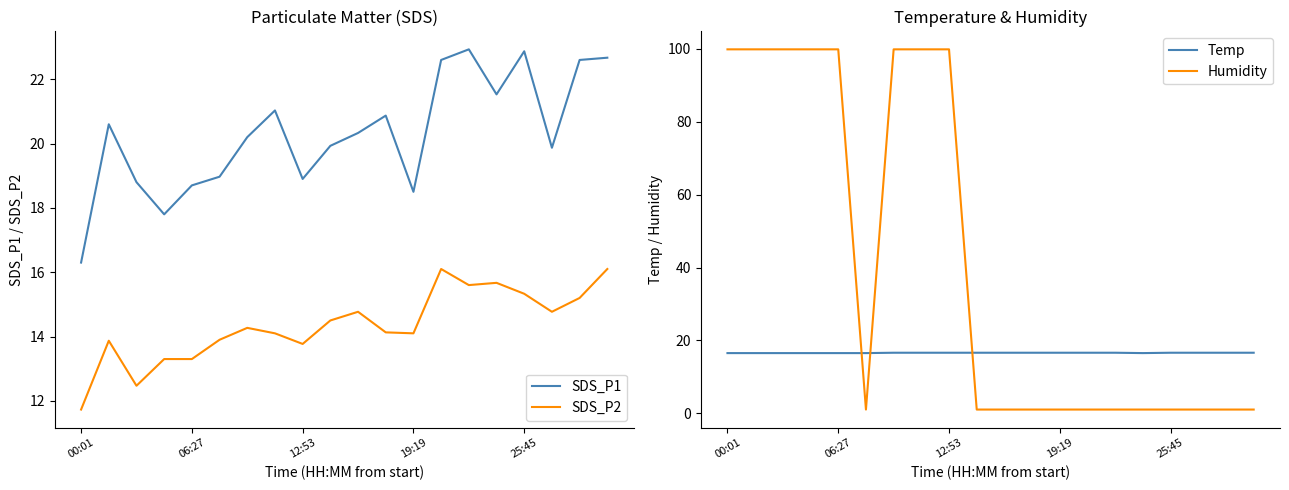

True or false: Temp and Humidity cross at least once.

True